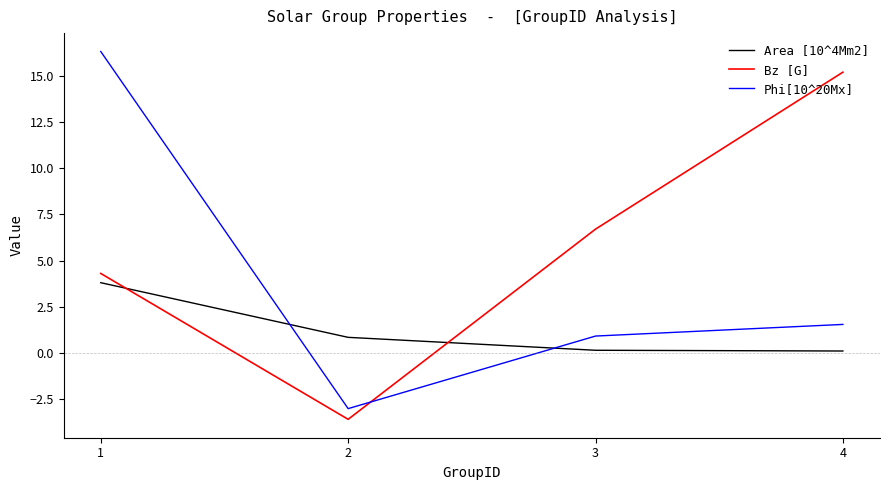

Is it true that Bz [G] equals 4.5 at 4?

False